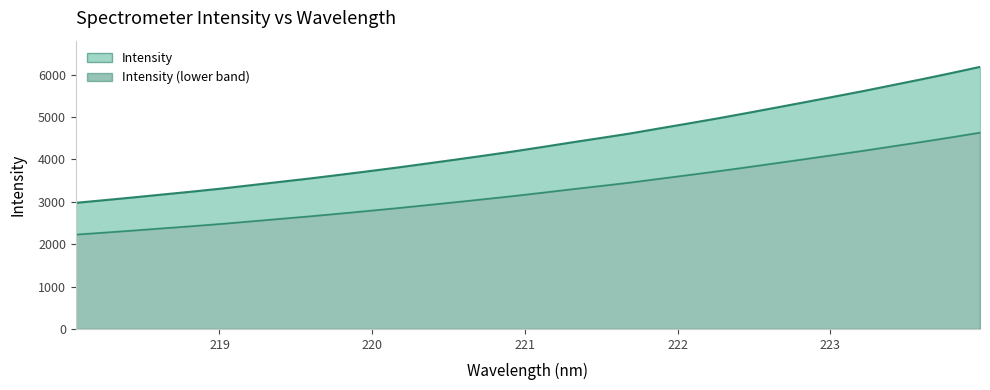

How many lines are shown in the chart?

2